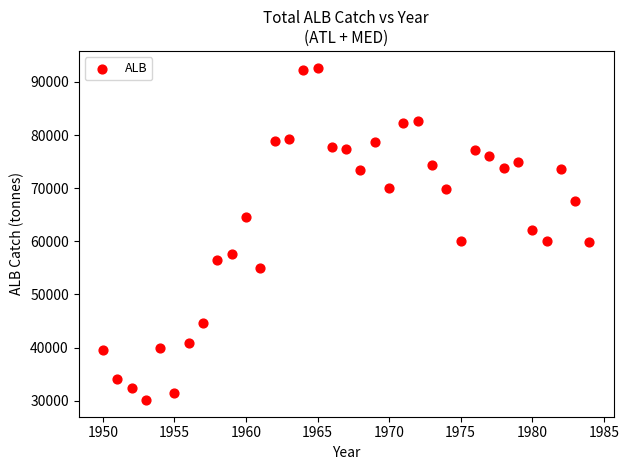

What is the range of X values (max minus min)?

34.0